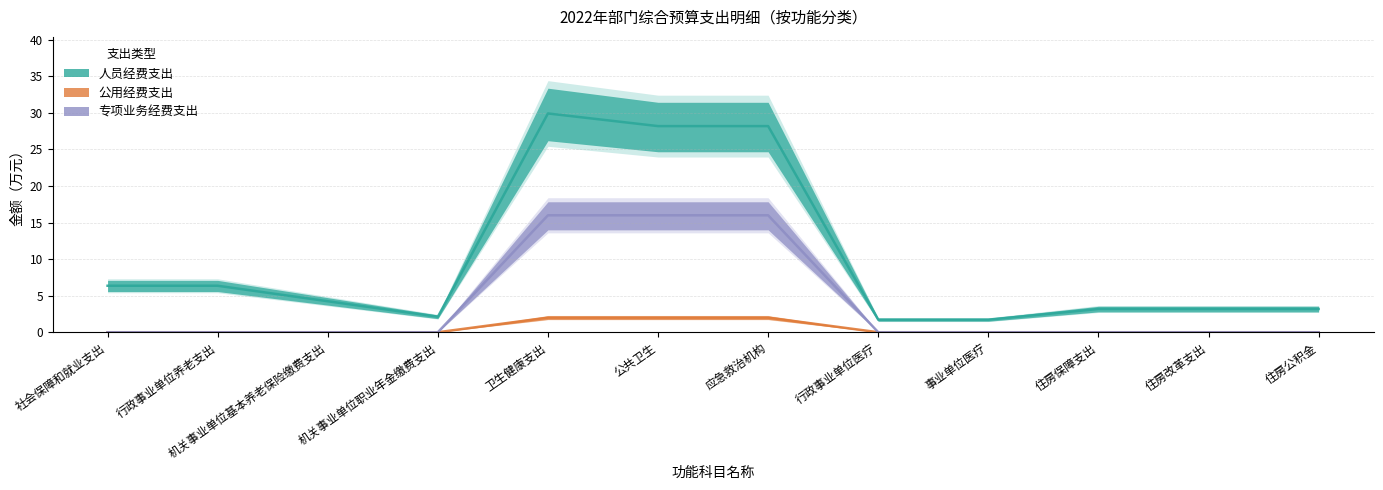

What is the maximum value shown in the chart?

29.9